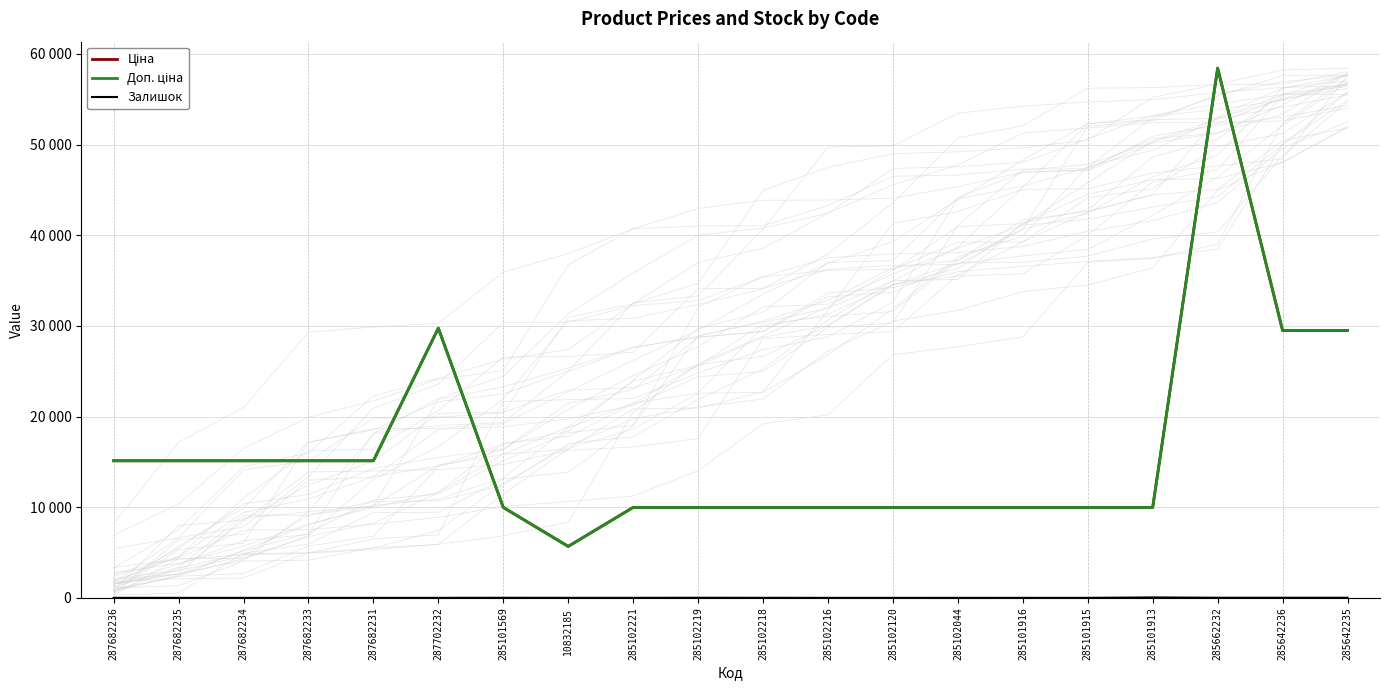

What is the spread (max minus min) of values at 285102044?

9974.0